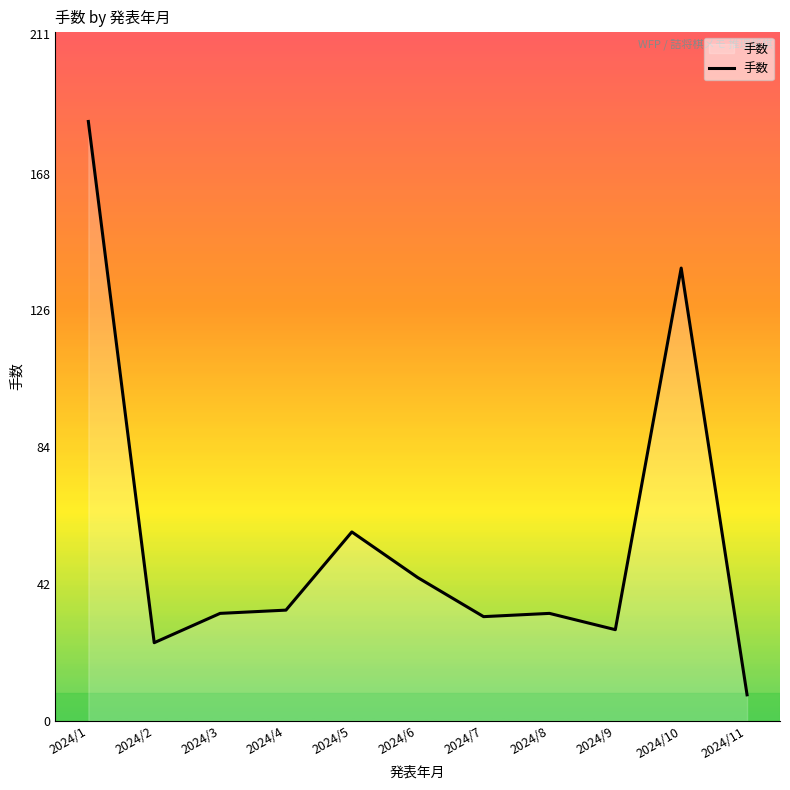

True or false: the data shows 58 at 2024/6.

False